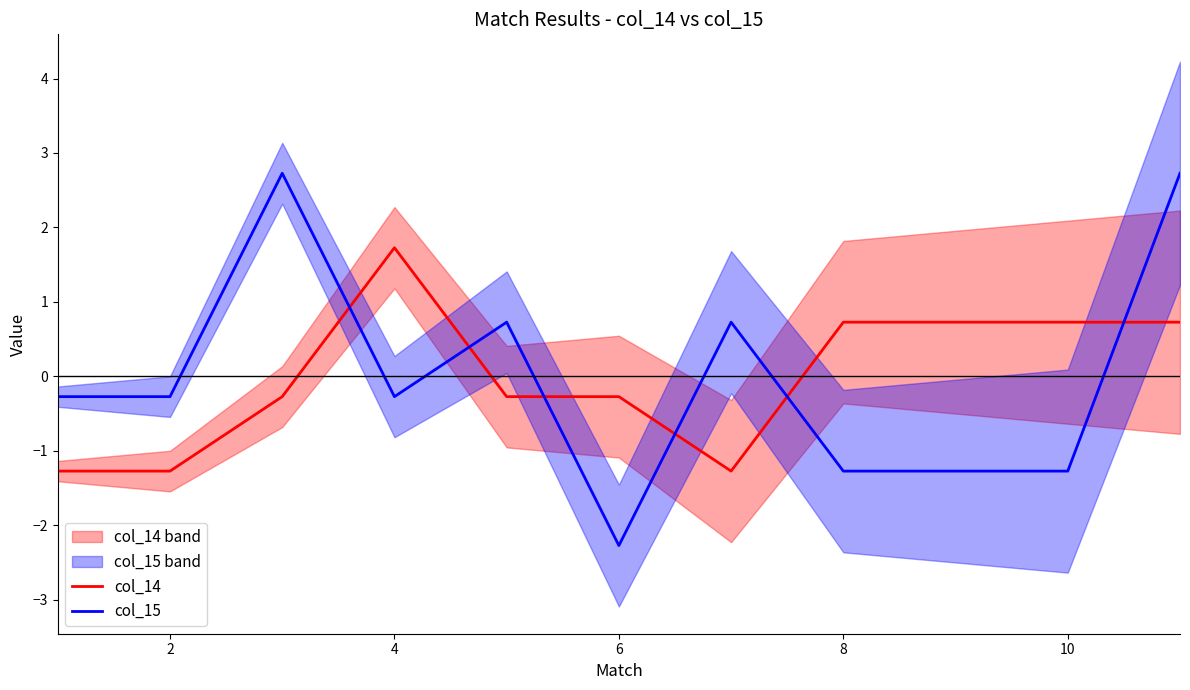

The value of col_14 at 8 is 0.7. True or false?

True